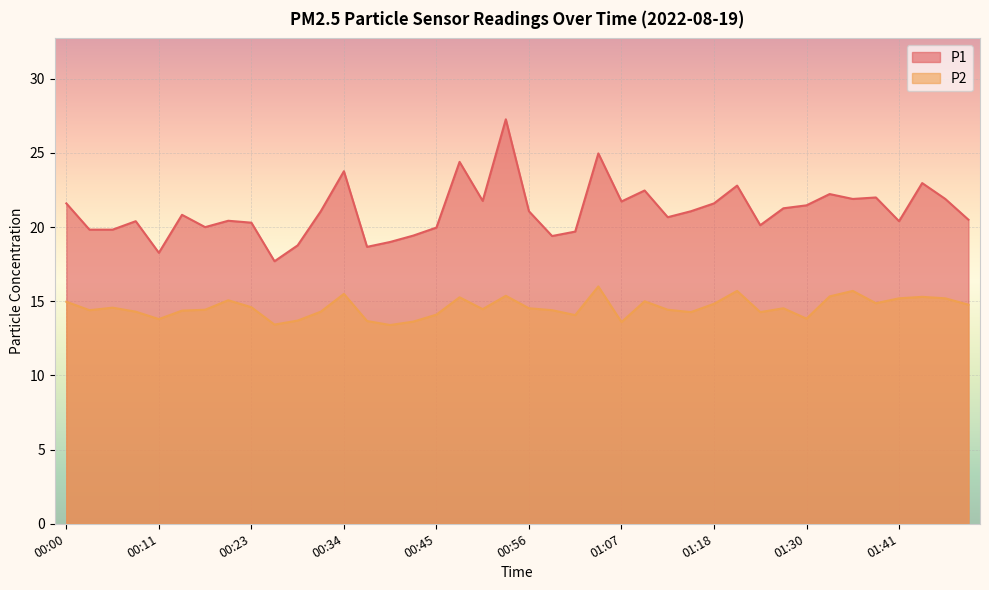

True or false: P1 and P2 intersect in this chart.

False